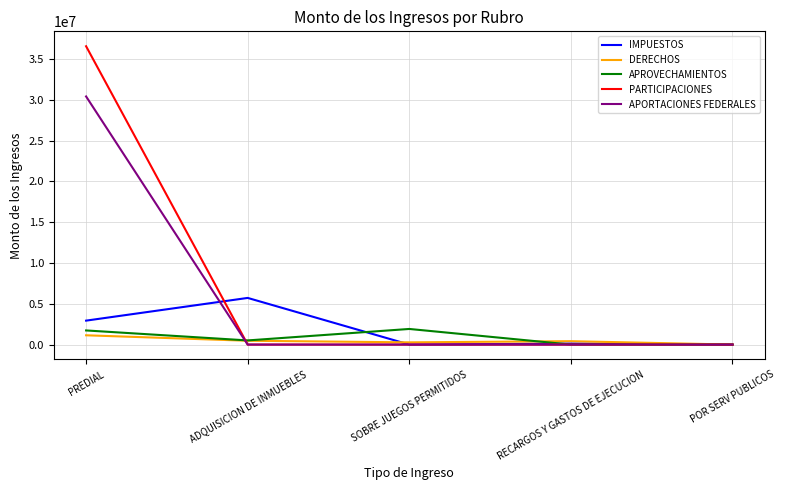

The value of DERECHOS at ADQUISICION DE INMUEBLES is 469728.6. True or false?

True